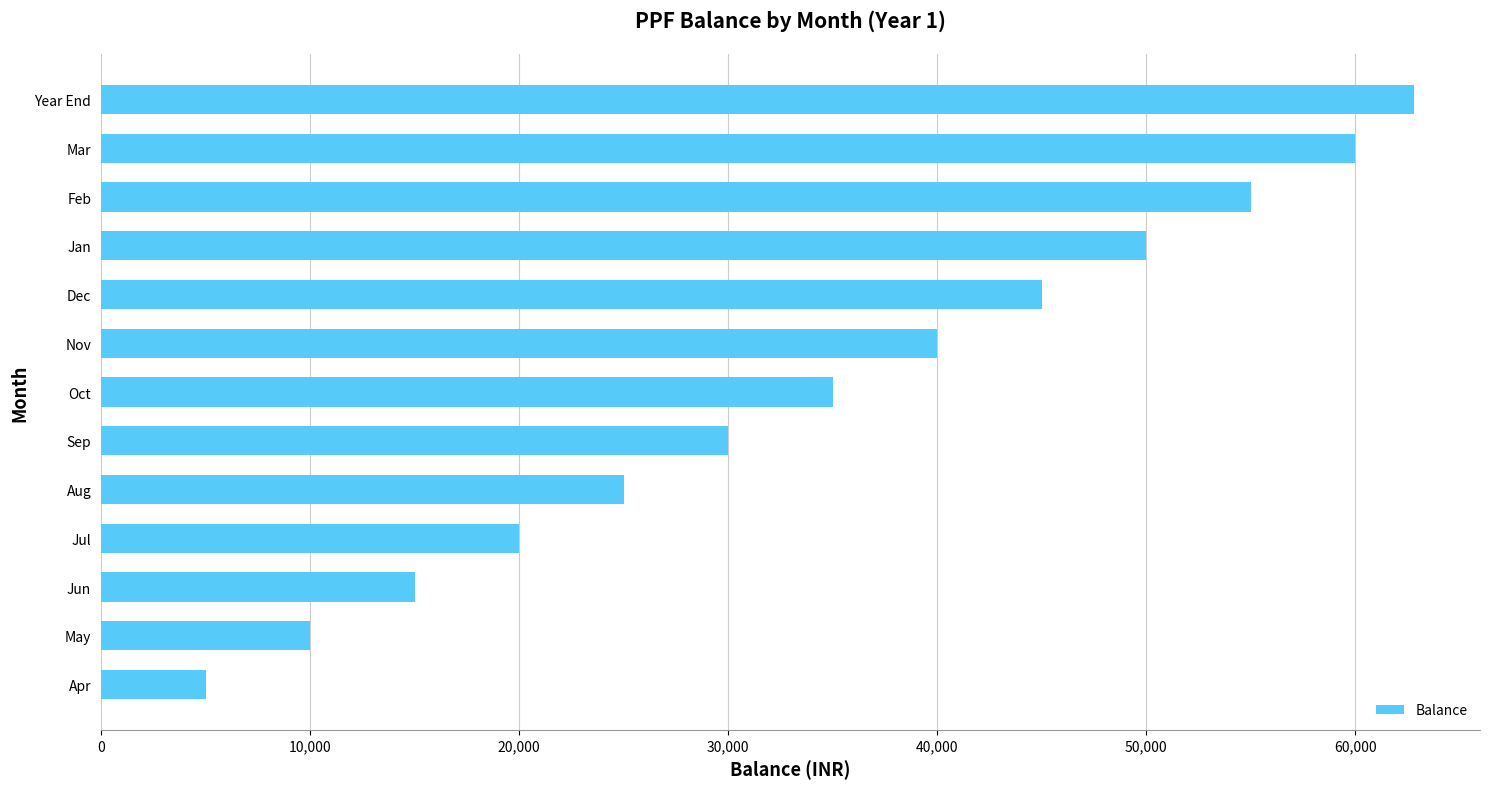

What is the difference between the maximum and minimum values?

57827.5